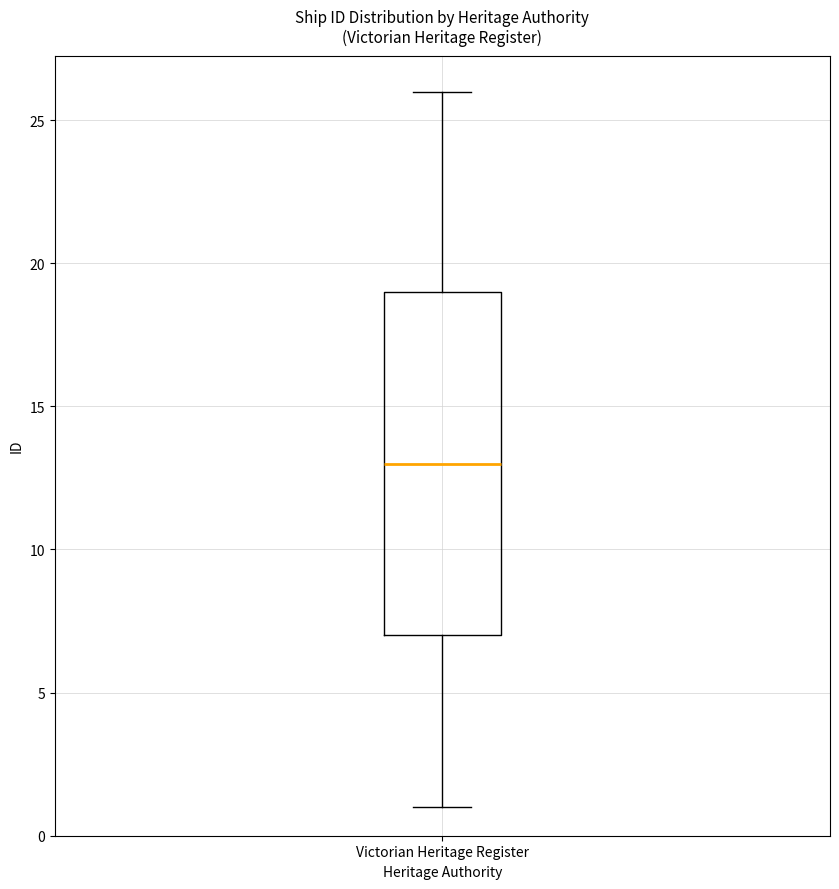

Read this box plot against the y-axis: the position of the median line, the range covered by the box, and the ends of both whiskers. The values are not printed on the chart, so give them approximately, as read against the axis.

median 13, box 7 to 19, whiskers 1 to 26